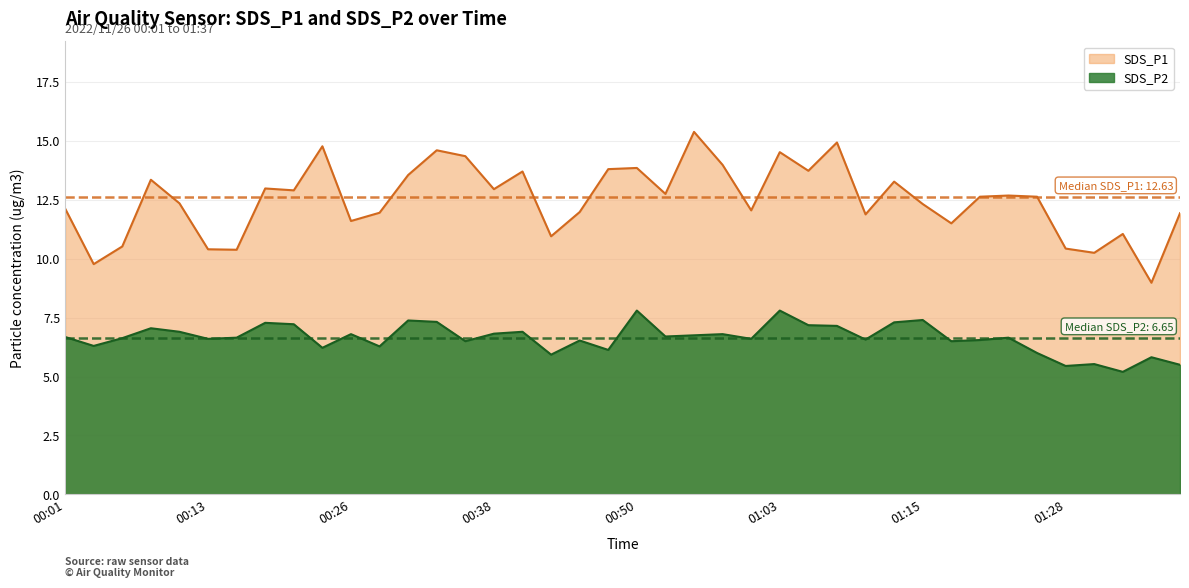

What is the approximate value of SDS_P2 at 01:15?

7.4